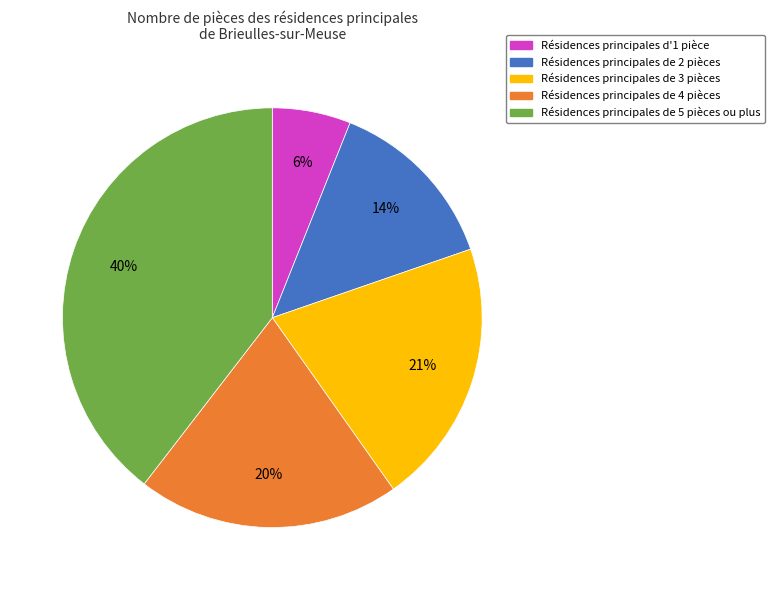

To the nearest percent, what is the difference between the largest and smallest slice percentages?

34%